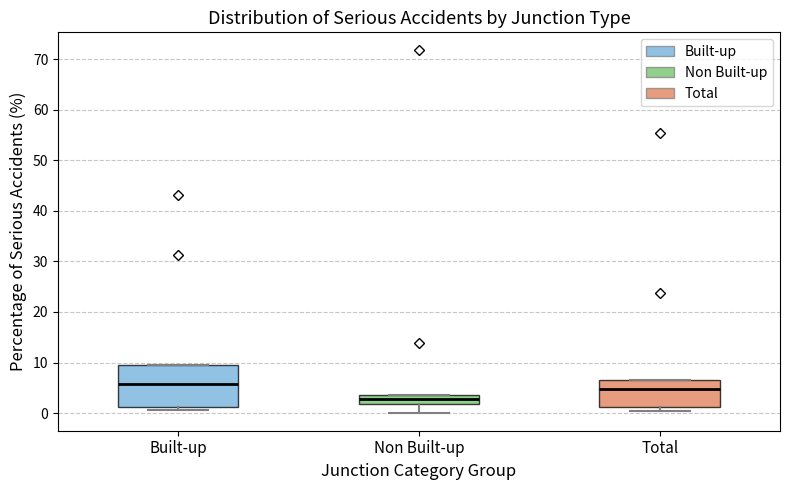

Which box has the highest median line?

Built-up